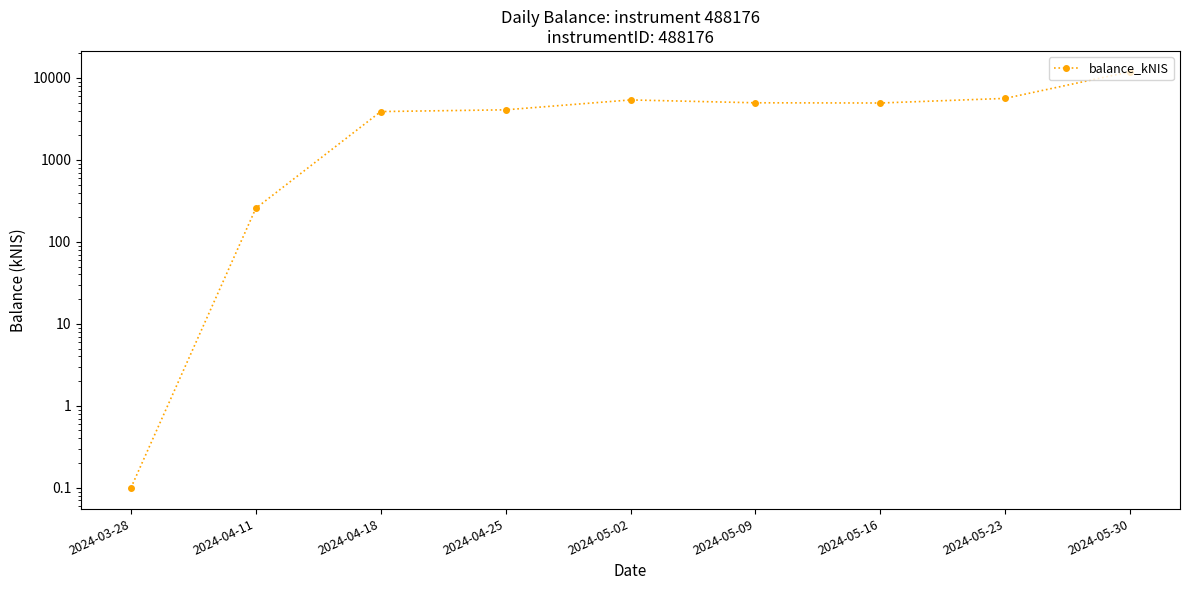

Read the value at 2024-05-23.

5626.6